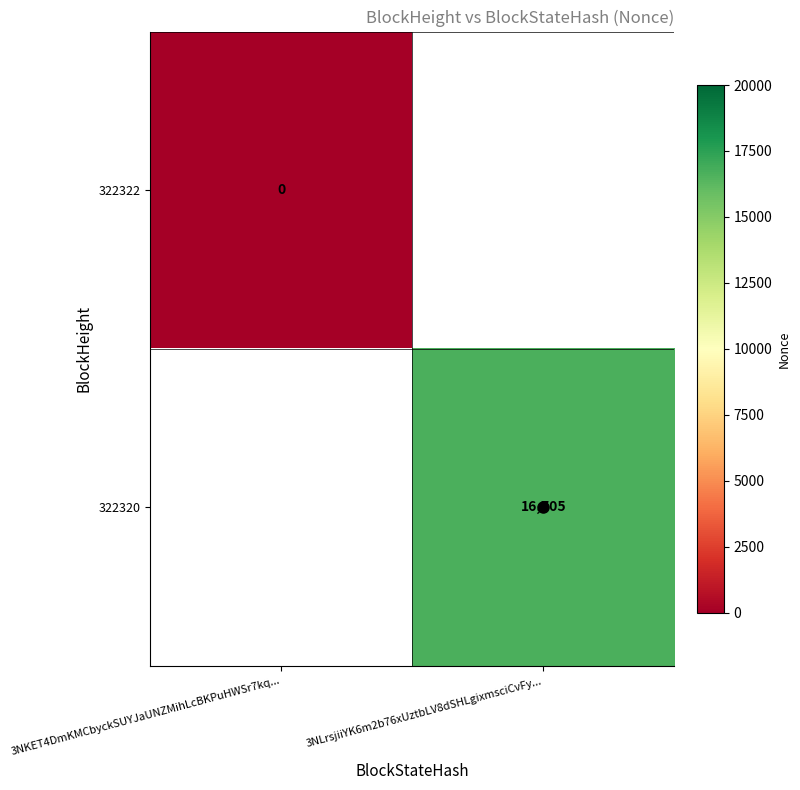

At how many categories does at least one series exceed 3515?

1